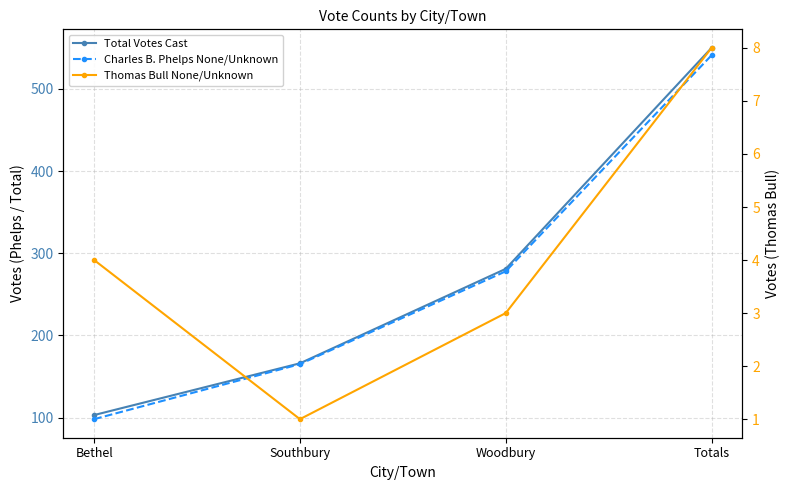

At which label does Thomas Bull None/Unknown reach its peak?

Totals